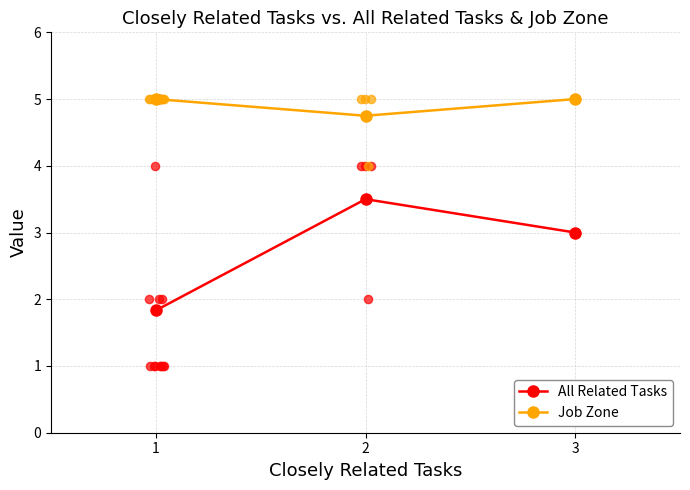

Which series contains the lowest Y value?

All Related Tasks